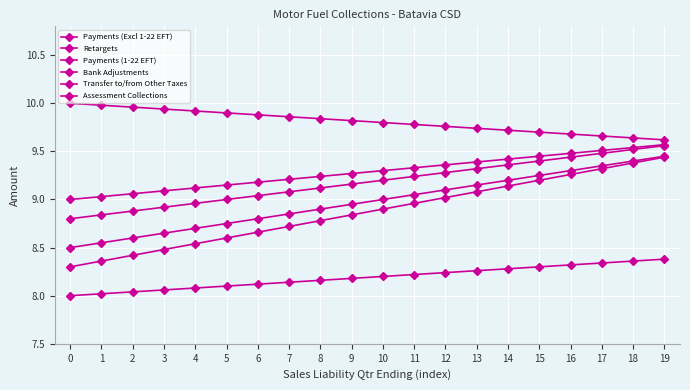

The value of Payments (Excl 1-22 EFT) at 9 is 5.6. True or false?

False